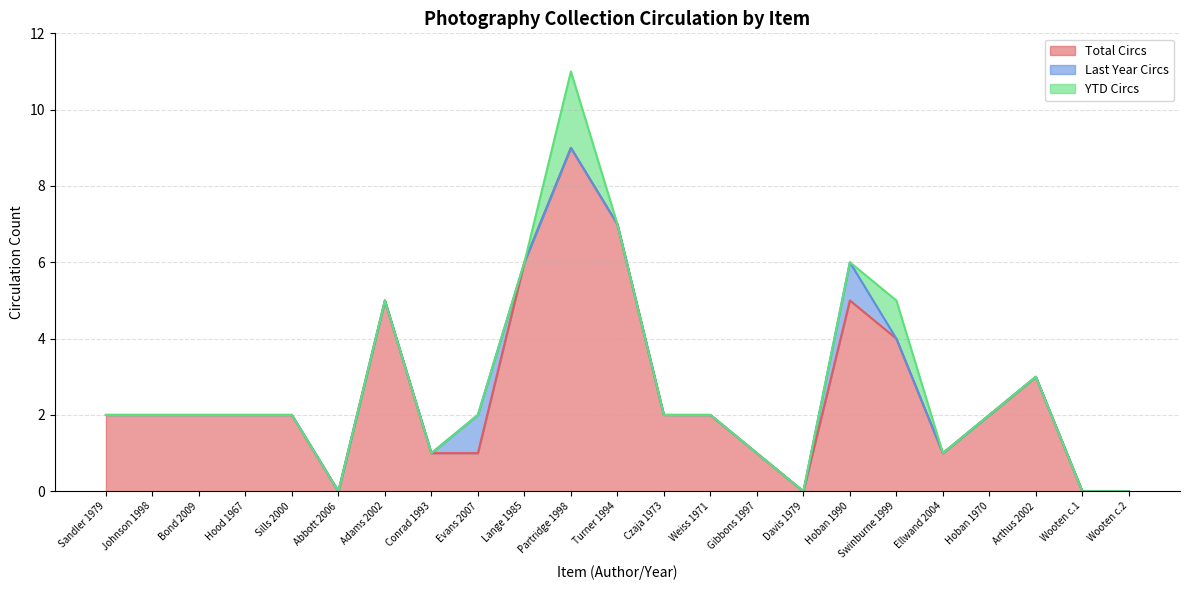

How many positive values does the Last Year Circs series have?

2